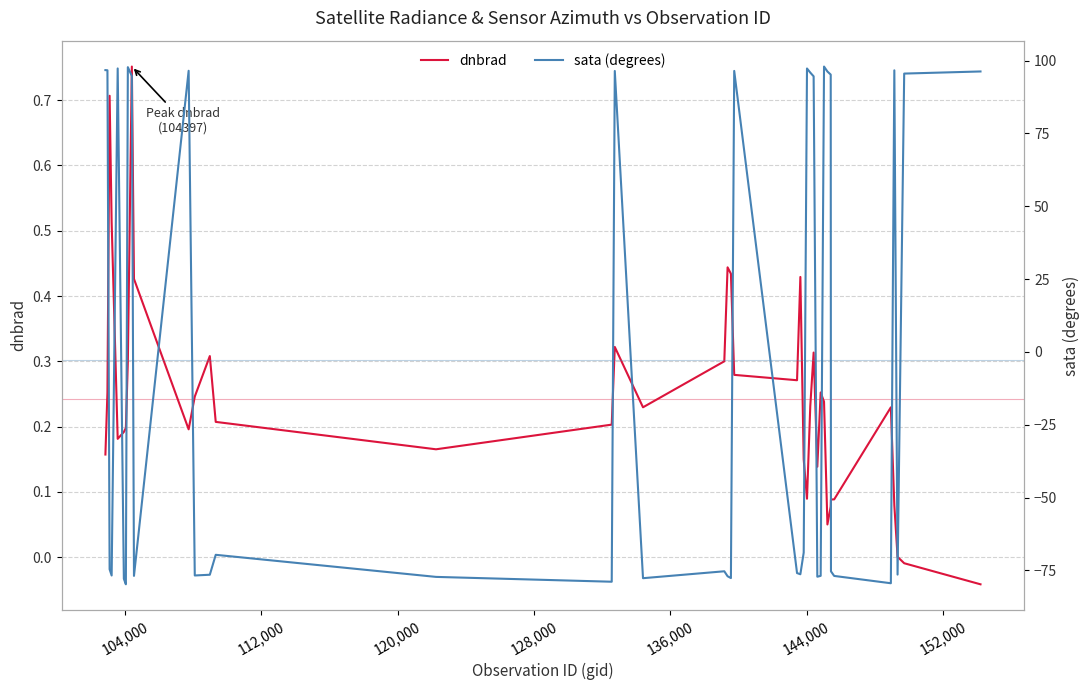

How many times do dnbrad and sata (degrees) cross each other?

18